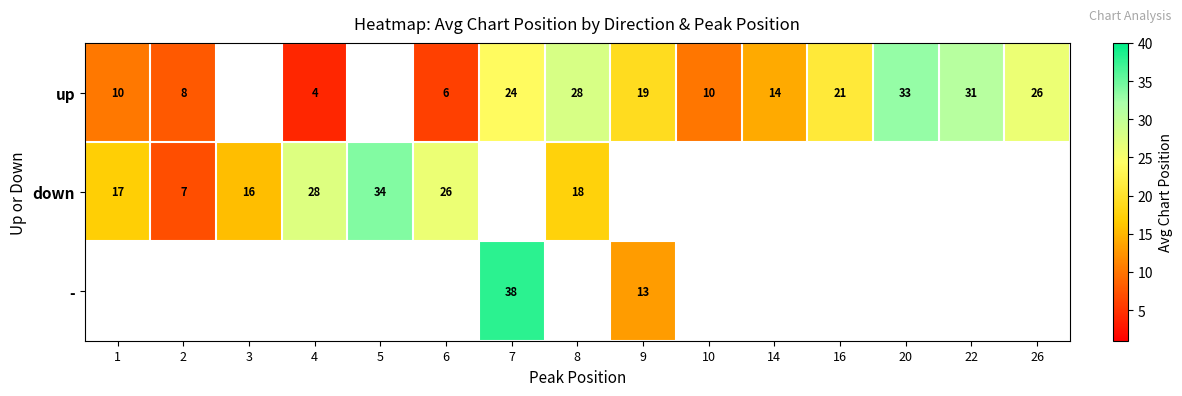

List the labels in order of down value, smallest first.

2, 3, 1, 8, 6, 4, 5, 7, 9, 10, 14, 16, 20, 22, 26